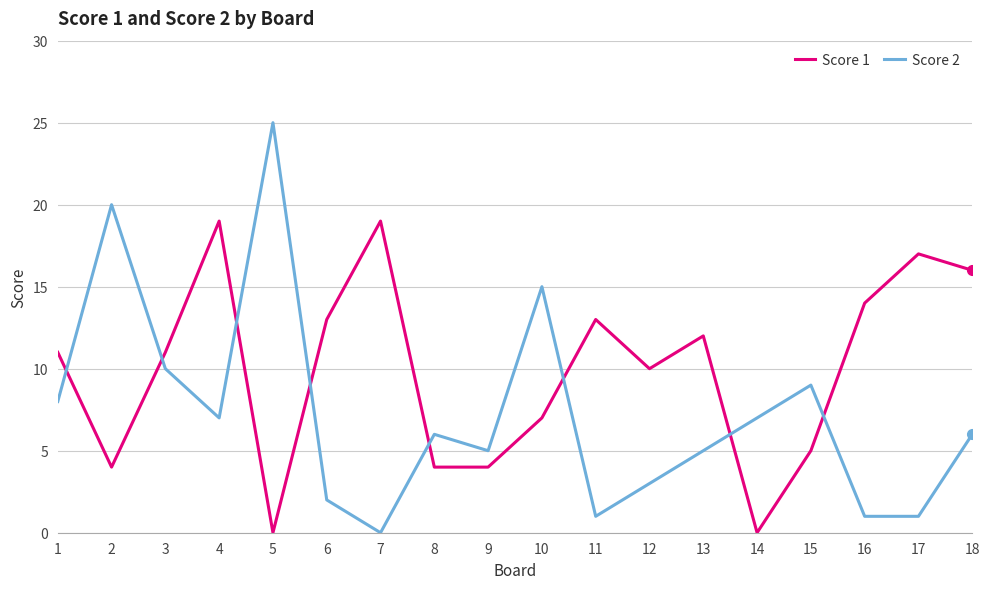

Reading right to left, extract all data points from this chart.

Score 1: 16	17	14	5	0	12	10	13	7	4	4	19	13	0	19	11	4	11
Score 2: 6	1	1	9	7	5	3	1	15	5	6	0	2	25	7	10	20	8